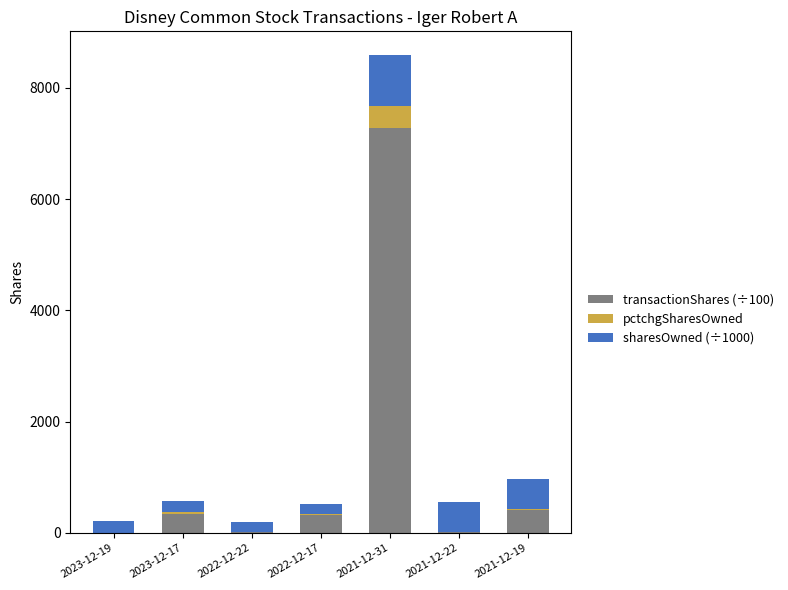

At which category is the sum across all series the highest?

2021-12-31